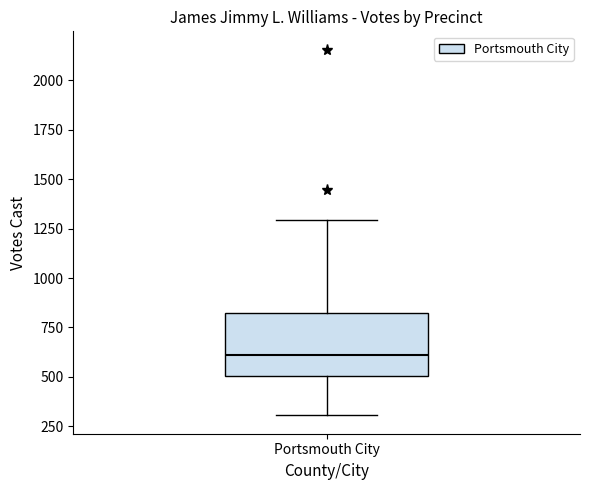

Transcribe this box plot: give where the median line is, the range the box spans, and where the two whiskers end, as read against the y-axis. The values are not printed on the chart, so give them approximately, as read against the axis.

median 600, box 500 to 800, whiskers 300 to 1300